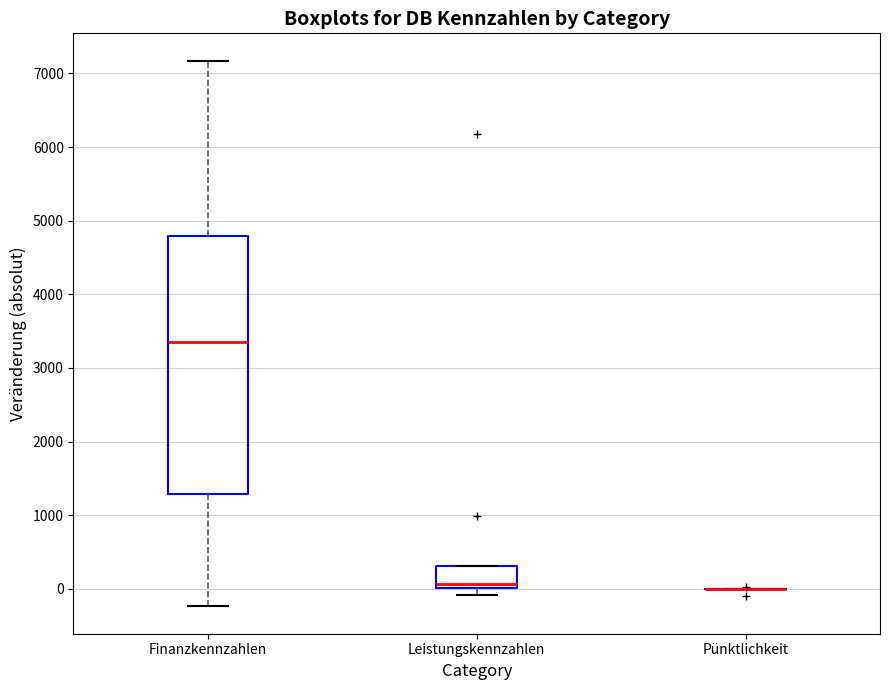

Reading left to right, read every box against the y-axis: the position of its median line, the range the box covers, and the ends of its whiskers. The values are not printed on the chart, so give them approximately, as read against the axis.

Finanzkennzahlen: median 3400, box 1300 to 4800, whiskers -200 to 7200
Leistungskennzahlen: median 100, box 0 to 300, whiskers -100 to 300
Pünktlichkeit: box collapsed to a line at 0, whiskers 0 to 0